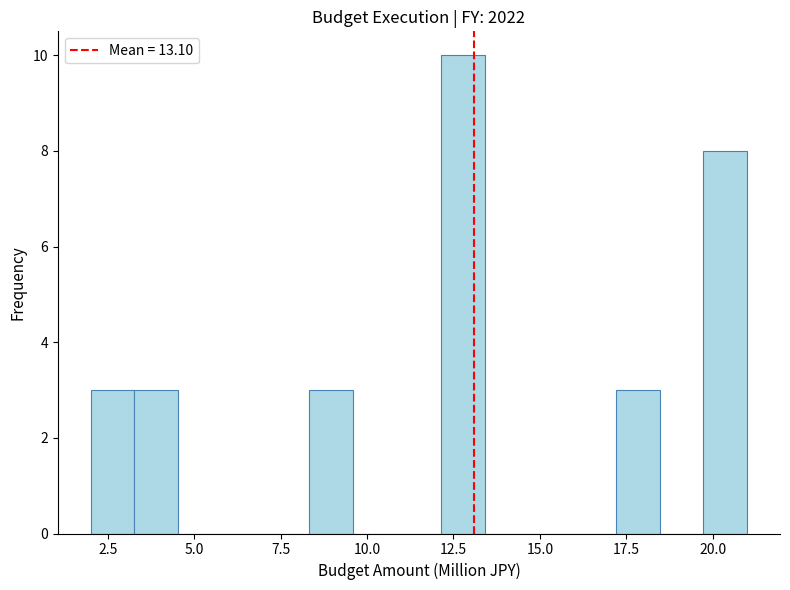

Read against the x-axis, roughly where is the centre of the tallest bar?

13.0